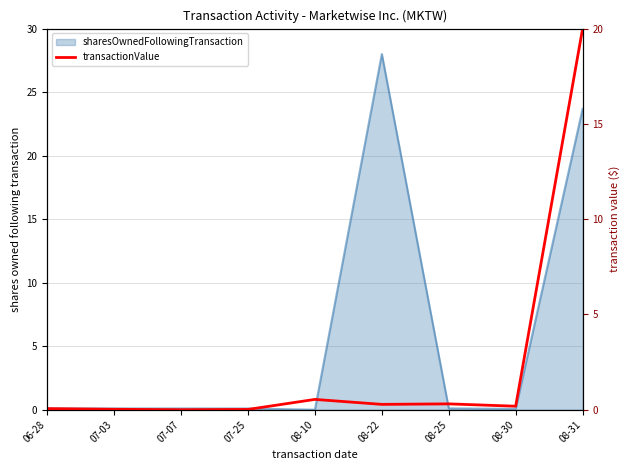

What is the label of the 4th point from the left?

07-25